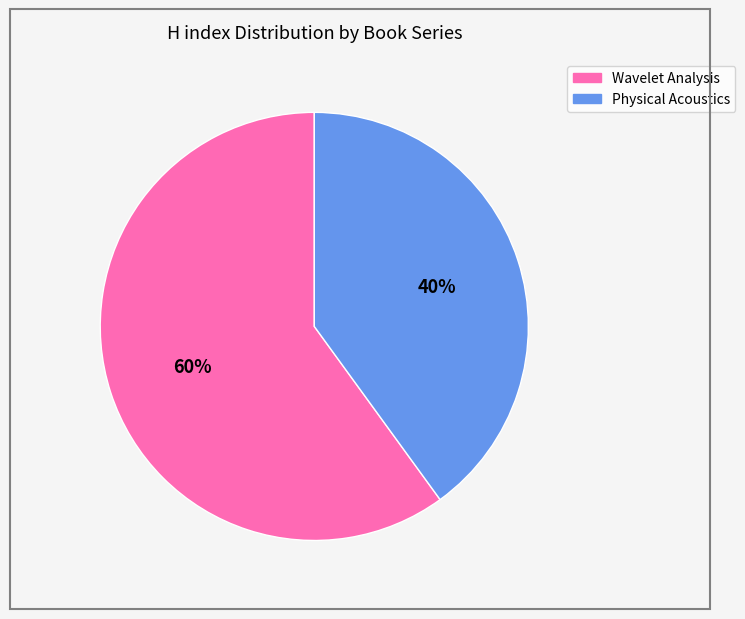

Does any single category account for the majority?

Yes